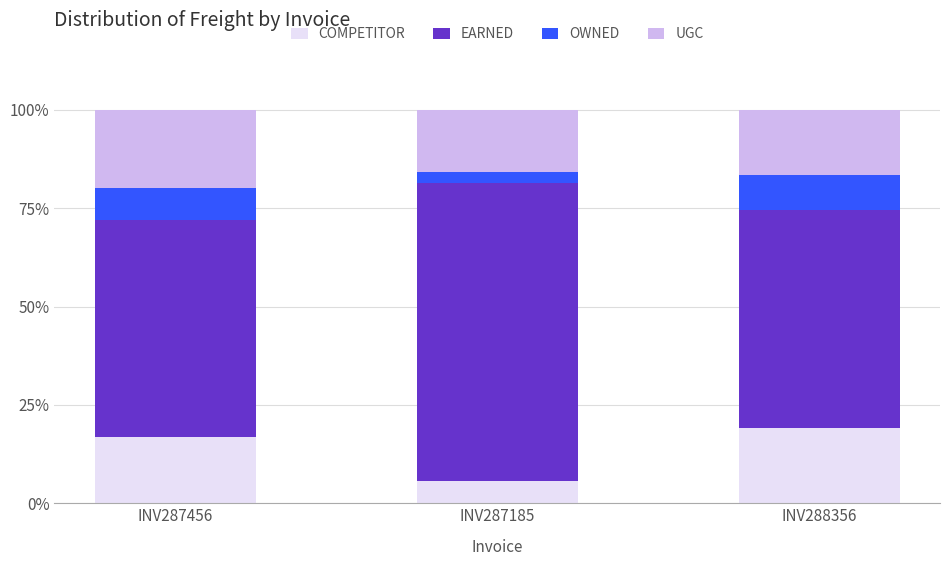

True or false: COMPETITOR has a value of 19.0 at INV288356.

True